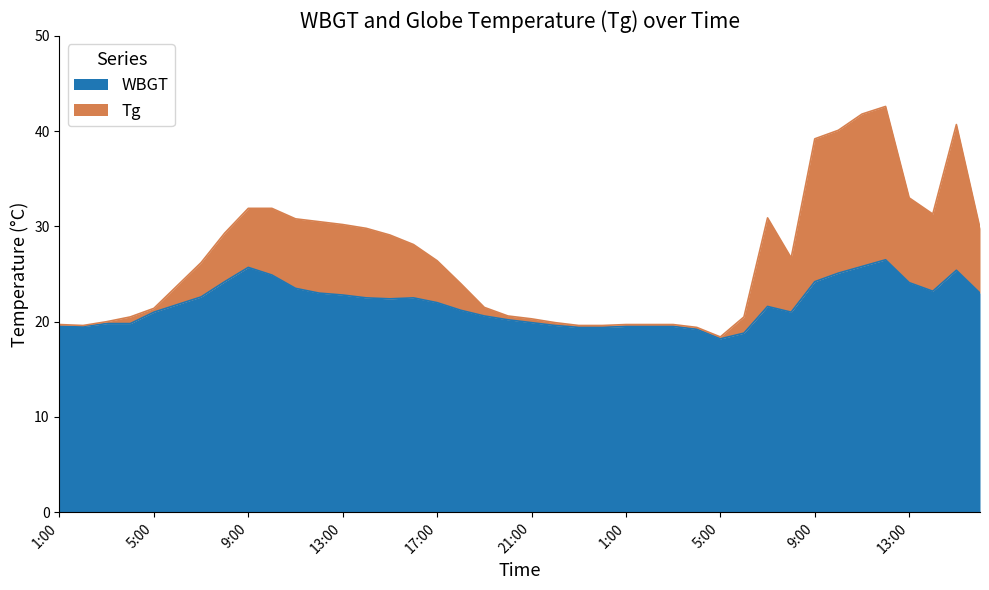

True or false: Tg and WBGT cross at least once.

False